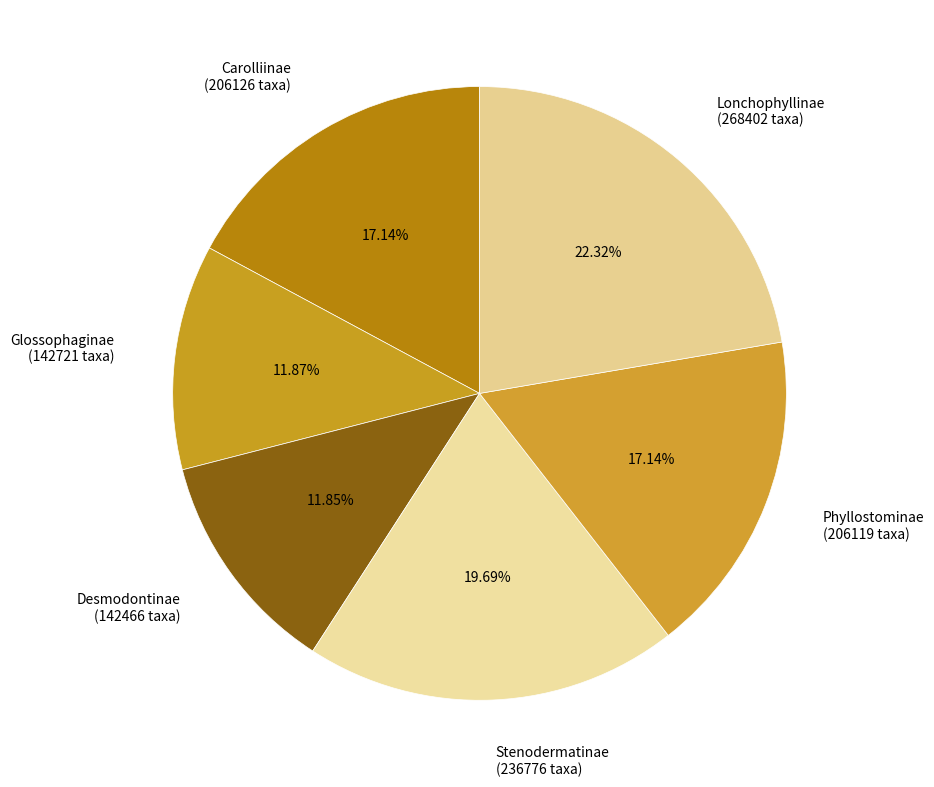

How many segments does this pie chart have?

6